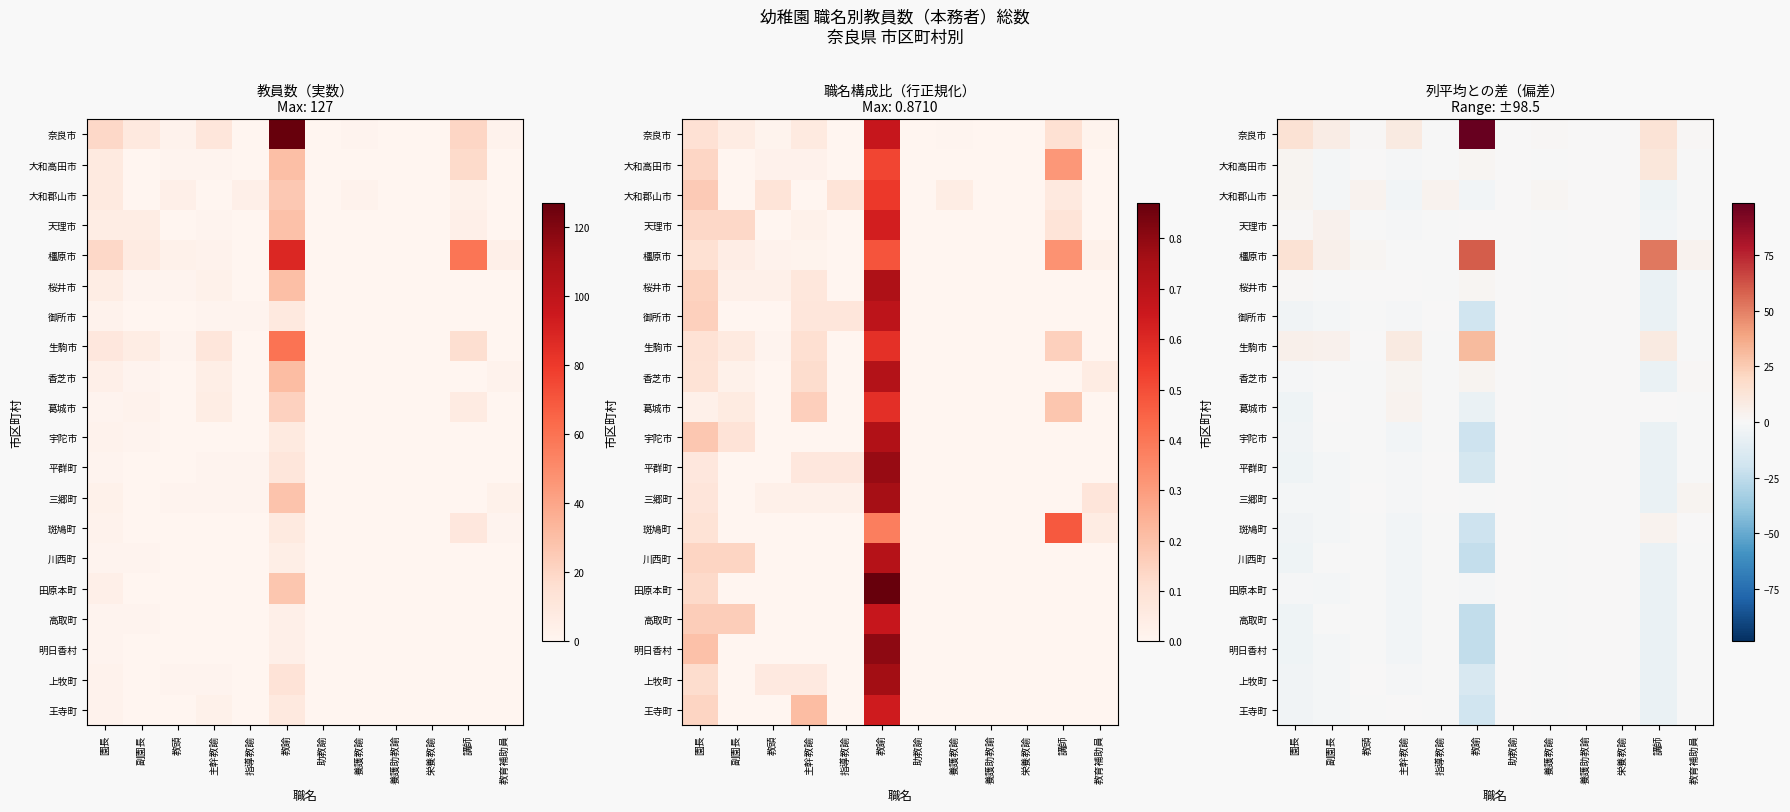

How many values in the 御所市 series are below 0?

8